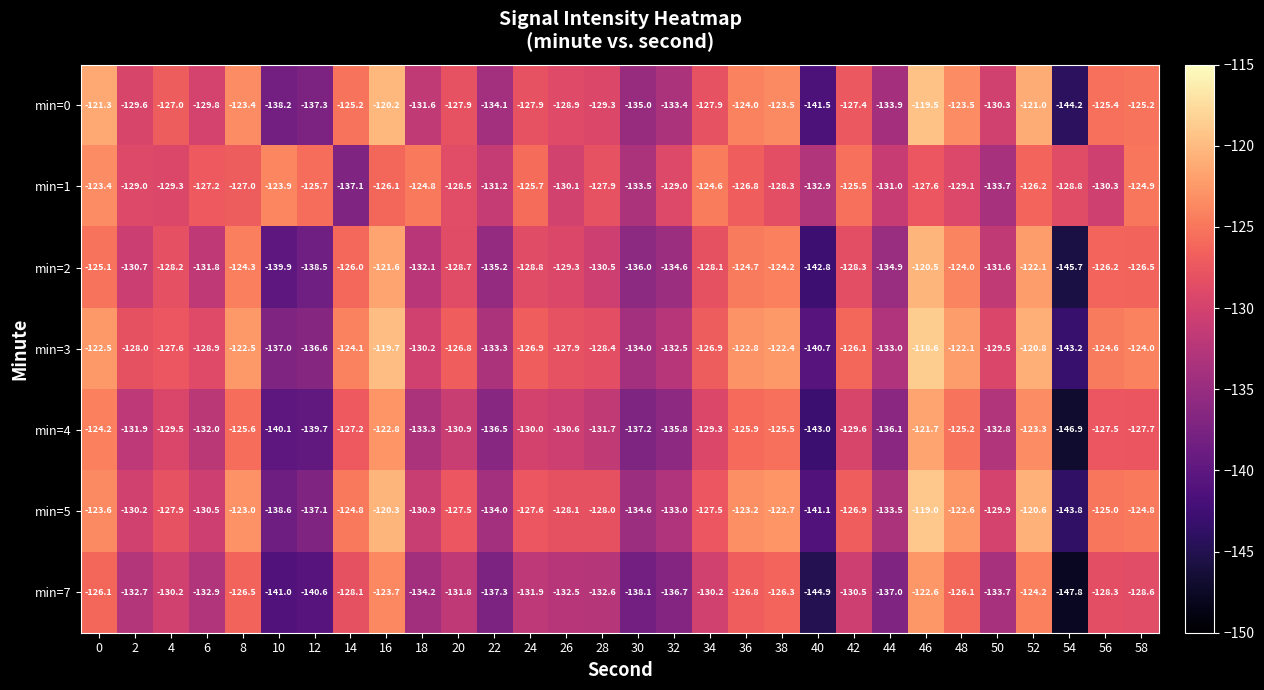

What is the average value of the min=0 series?

-128.9